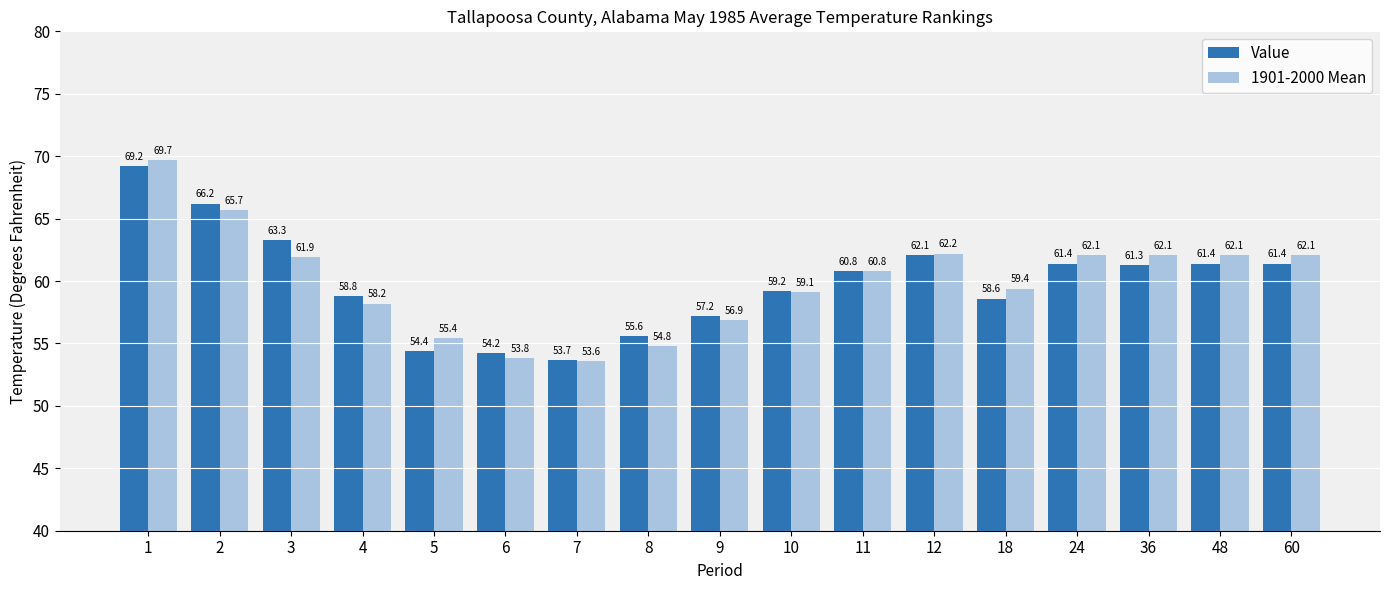

What is the maximum value for 1901-2000 Mean?

69.7